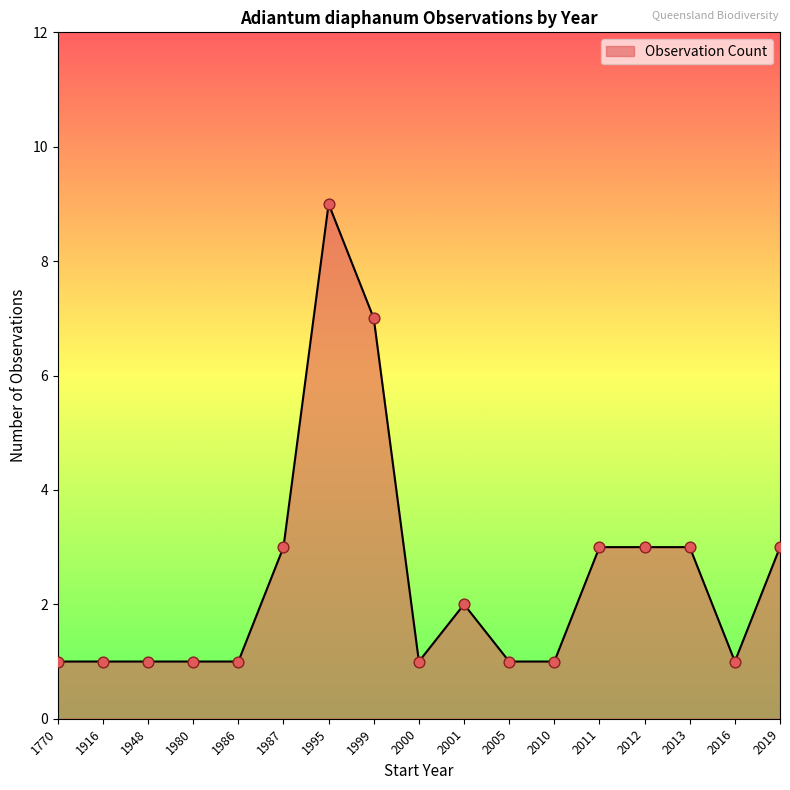

What is the change in value from 1916 to 2012?

+2